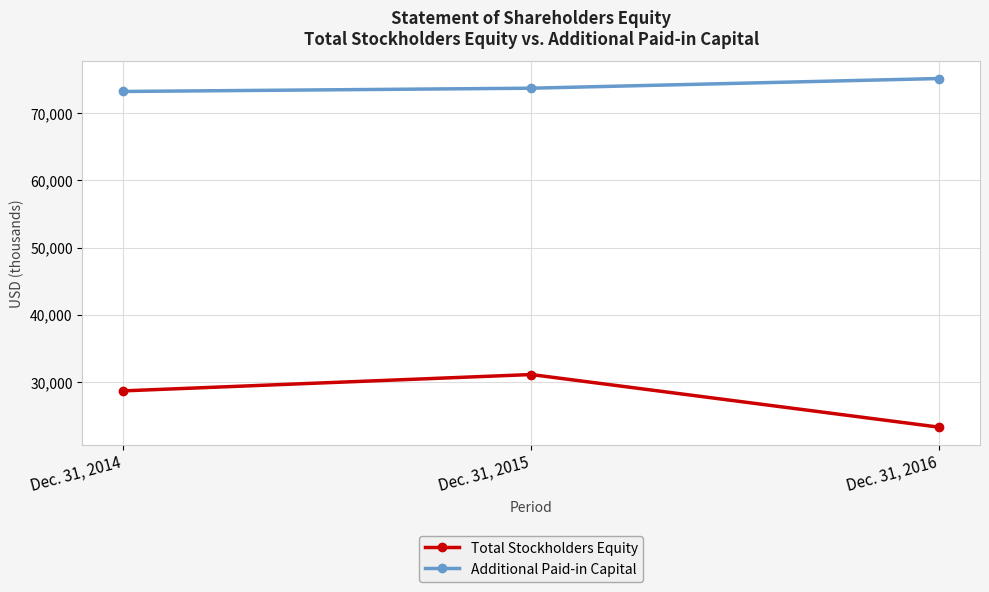

Count the Additional Paid-in Capital values in the range 73217 to 75142.

3